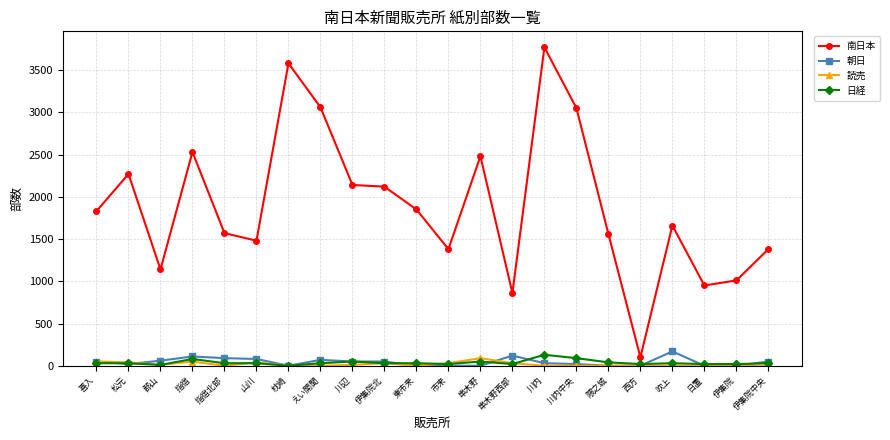

True or false: 南日本 has more than 0 interior local peaks.

True